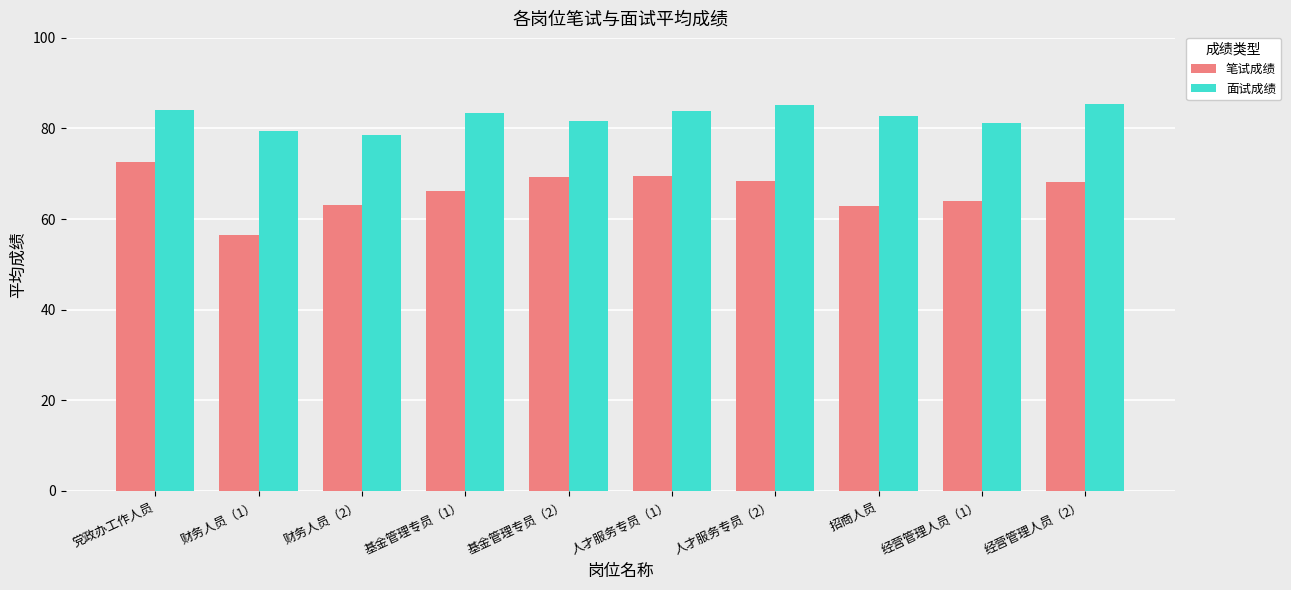

What is the maximum value for 面试成绩?

85.4